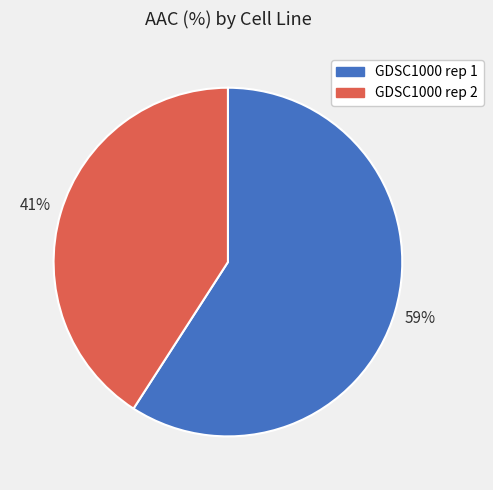

Combined, do GDSC1000 rep 1 and GDSC1000 rep 2 account for over 50%?

Yes